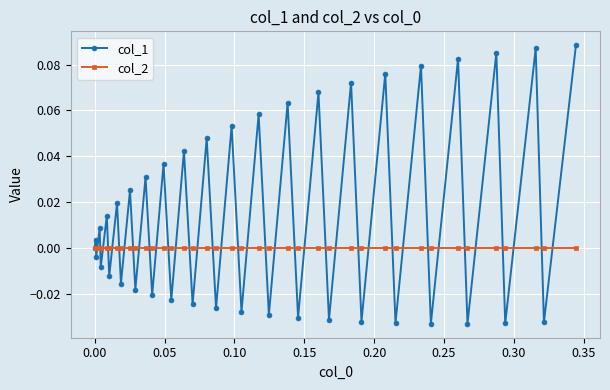

What are all the series names shown in the legend?

col_1, col_2